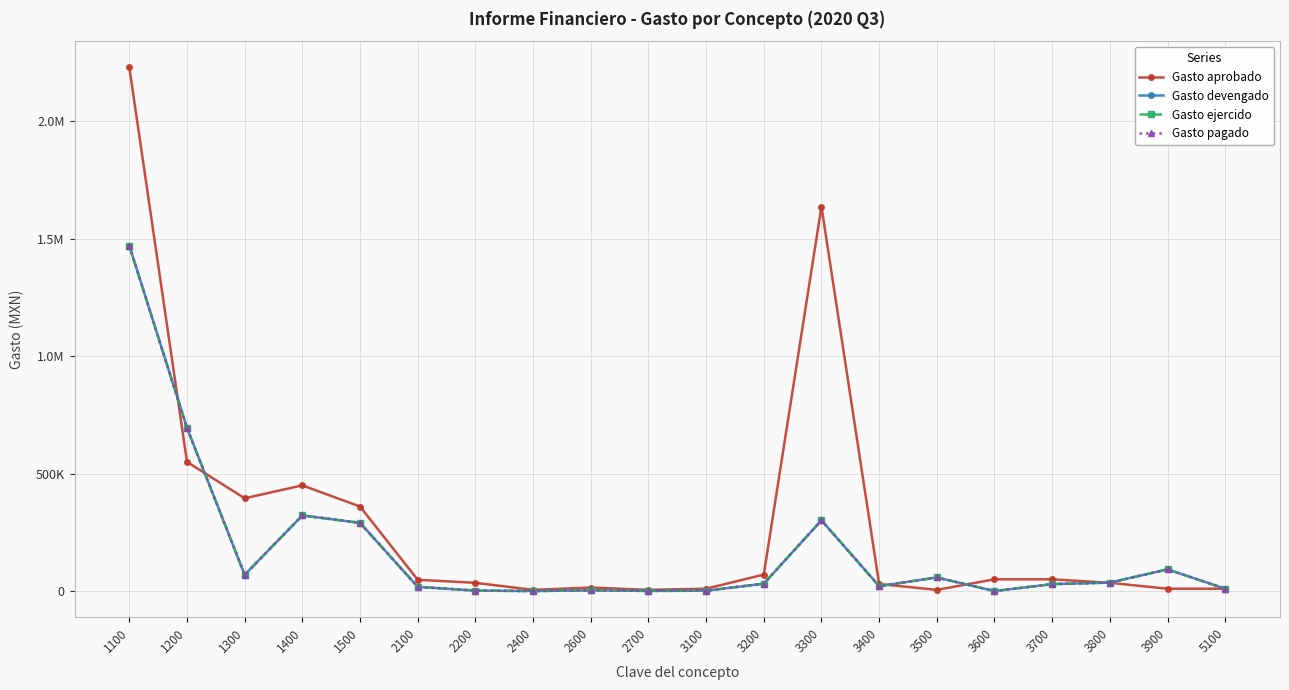

True or false: Gasto devengado and Gasto pagado cross at least once.

False